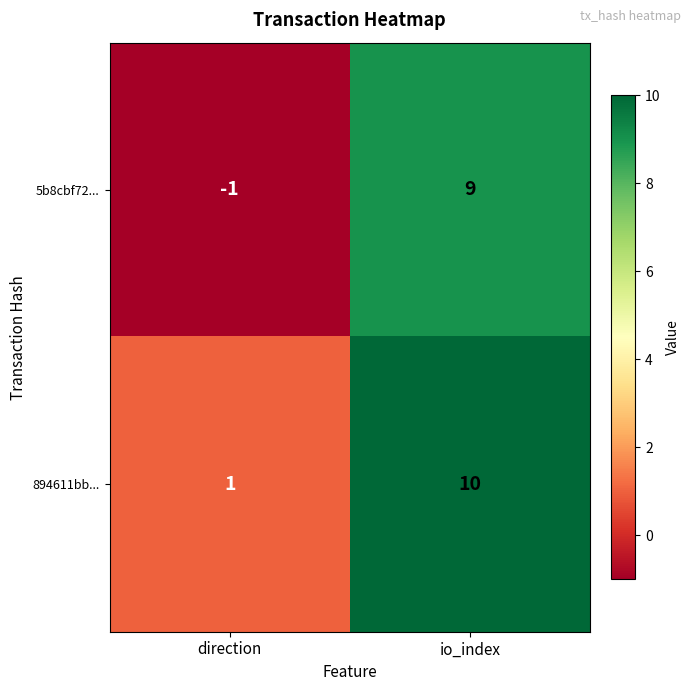

Reading left to right, transcribe all the data shown in this chart.

5b8cbf72...: -1	9
894611bb...: 1	10